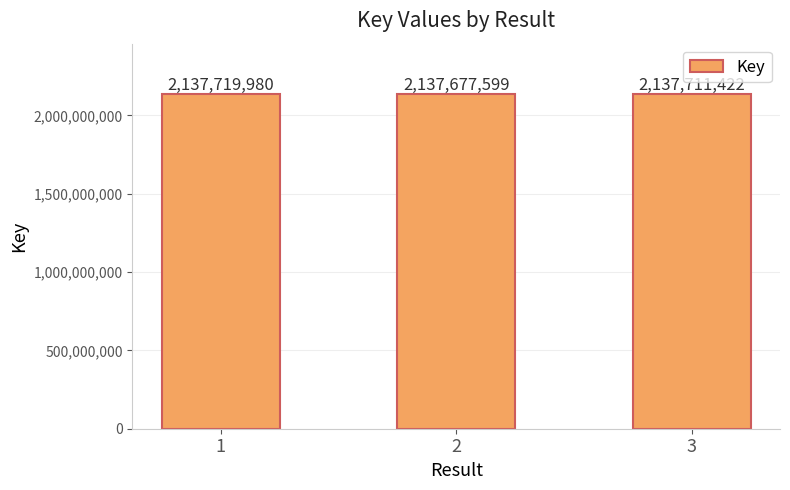

Approximately how many times larger is the value at 1 compared to 2?

1.0